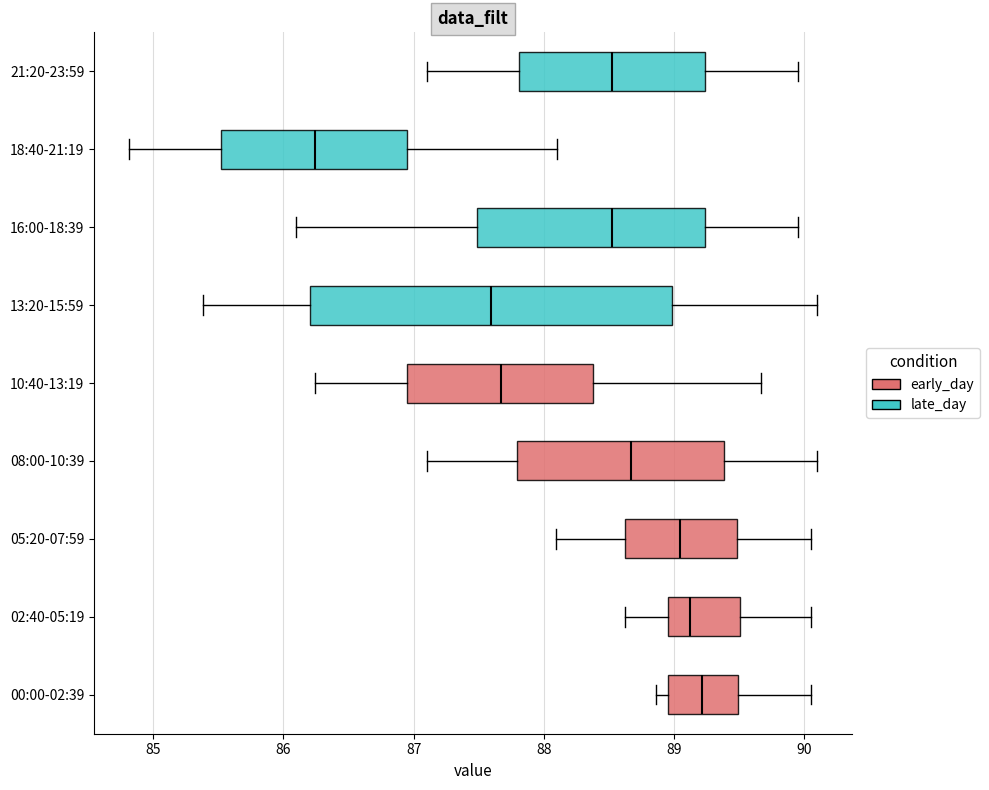

Which box is the widest, from its left edge to its right edge?

13:20-15:59